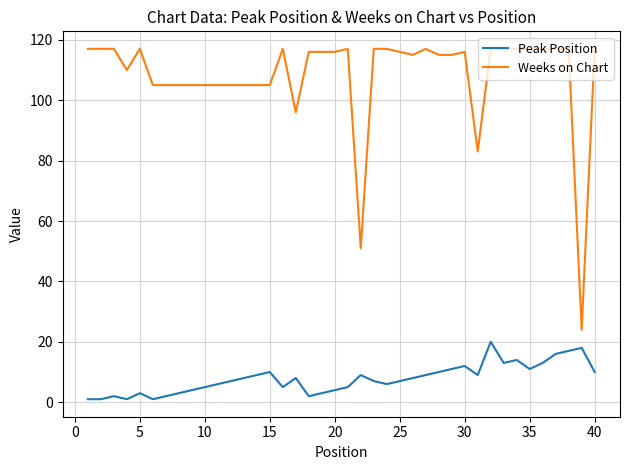

True or false: Weeks on Chart and Peak Position intersect in this chart.

False